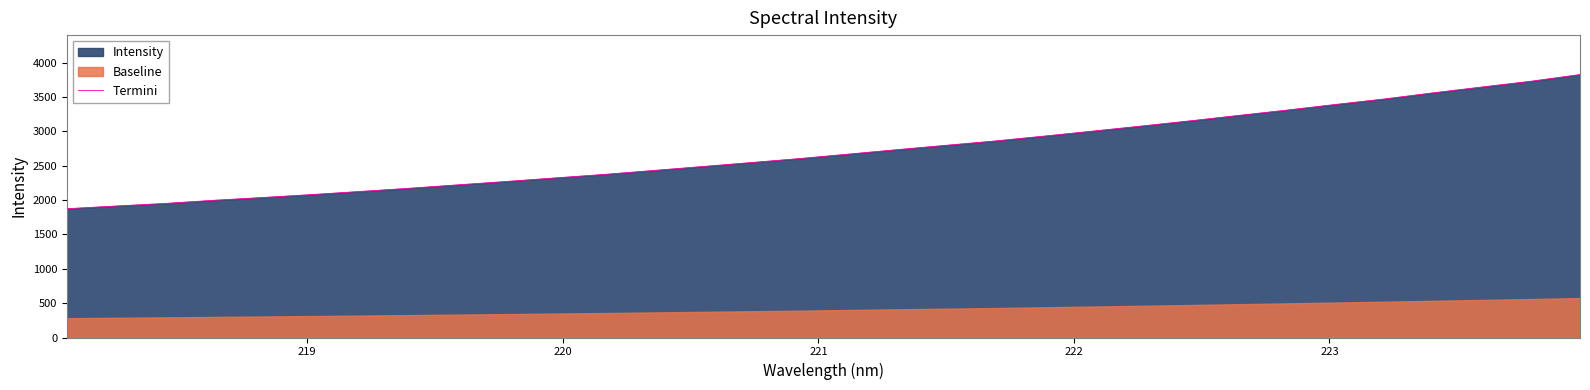

What is the lowest value of the Termini series?

1873.8